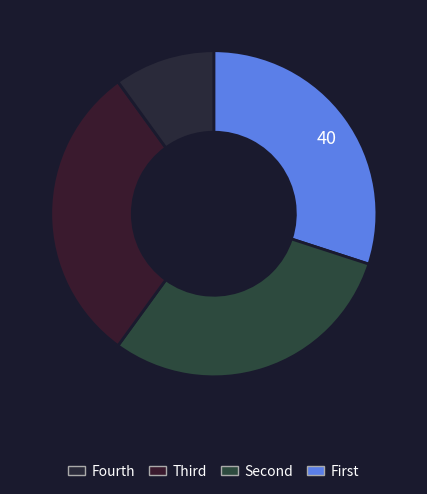

How many segments does this pie chart have?

4